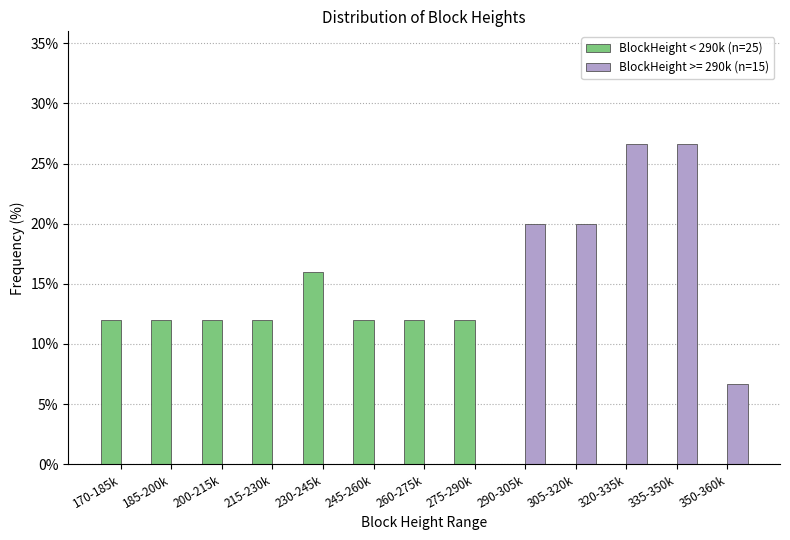

Reading right to left, extract all data points from this chart.

BlockHeight < 290k (n=25): 0.0	0.0	0.0	0.0	0.0	12.0	12.0	12.0	16.0	12.0	12.0	12.0	12.0
BlockHeight >= 290k (n=15): 6.7	26.7	26.7	20.0	20.0	0.0	0.0	0.0	0.0	0.0	0.0	0.0	0.0